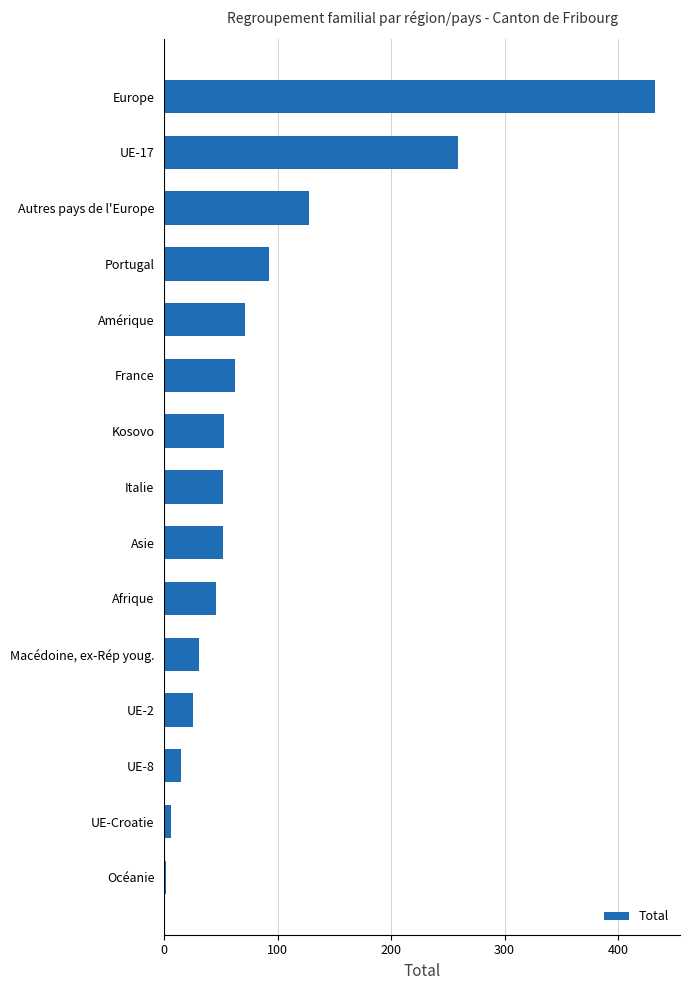

Which has a higher value, France or Afrique?

France